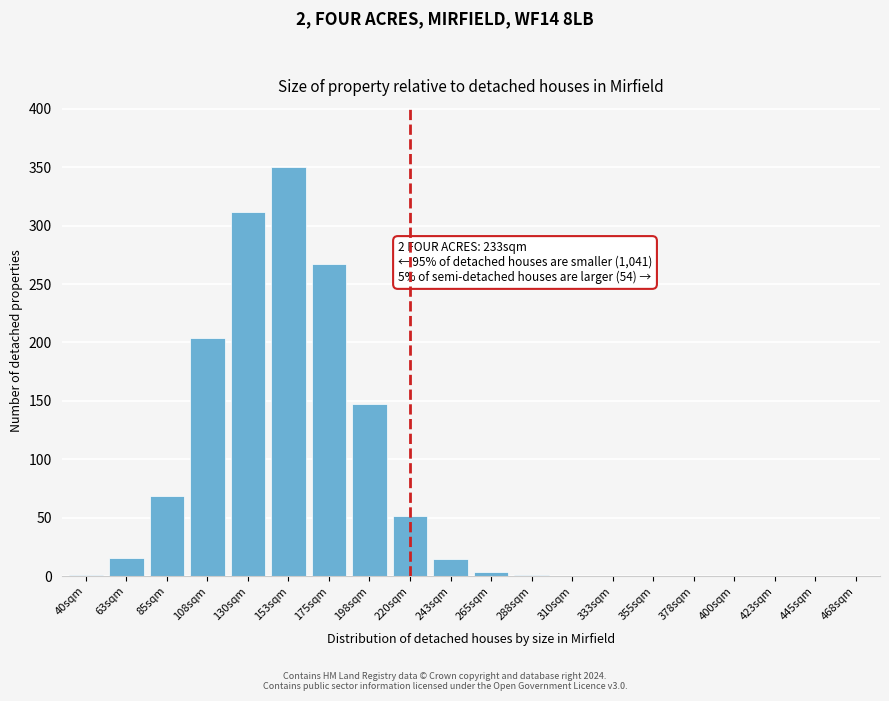

At which category does the chart reach its peak across all series?

153sqm